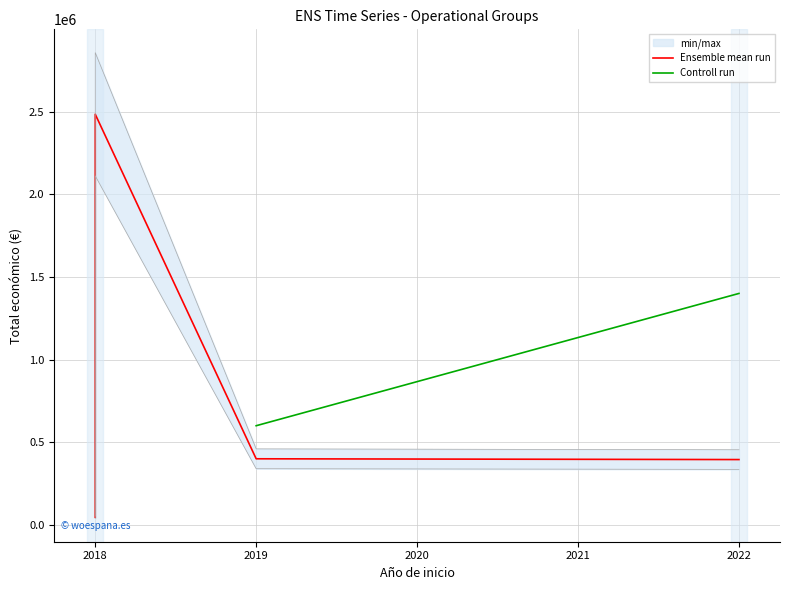

True or false: Ensemble mean run and Controll run intersect in this chart.

False